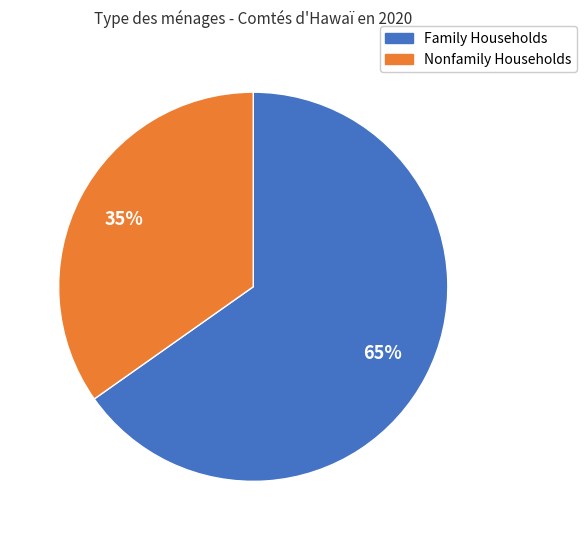

Rank the categories by value from lowest to highest.

Nonfamily Households, Family Households